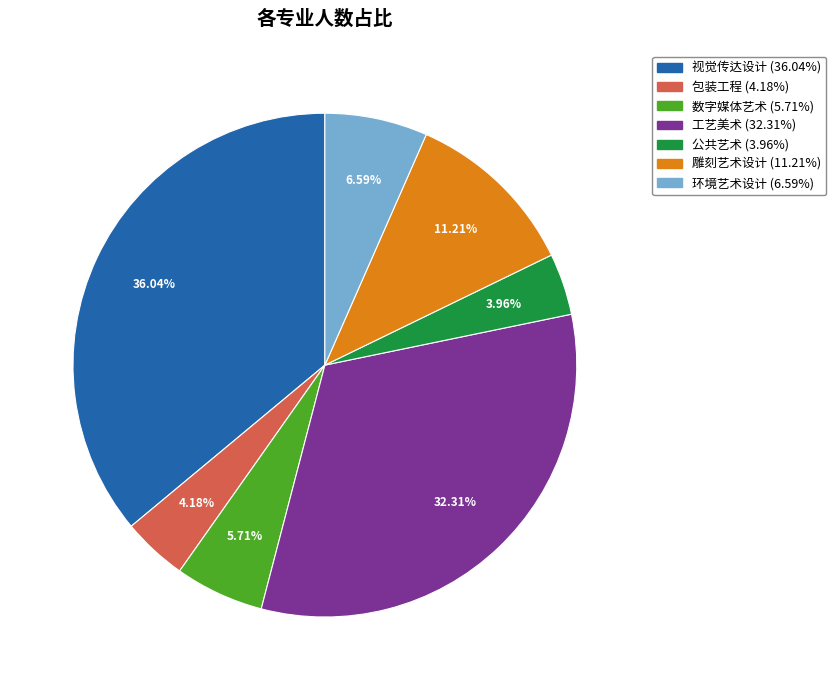

What percentage do 工艺美术 and 雕刻艺术设计 together represent?

43.5%